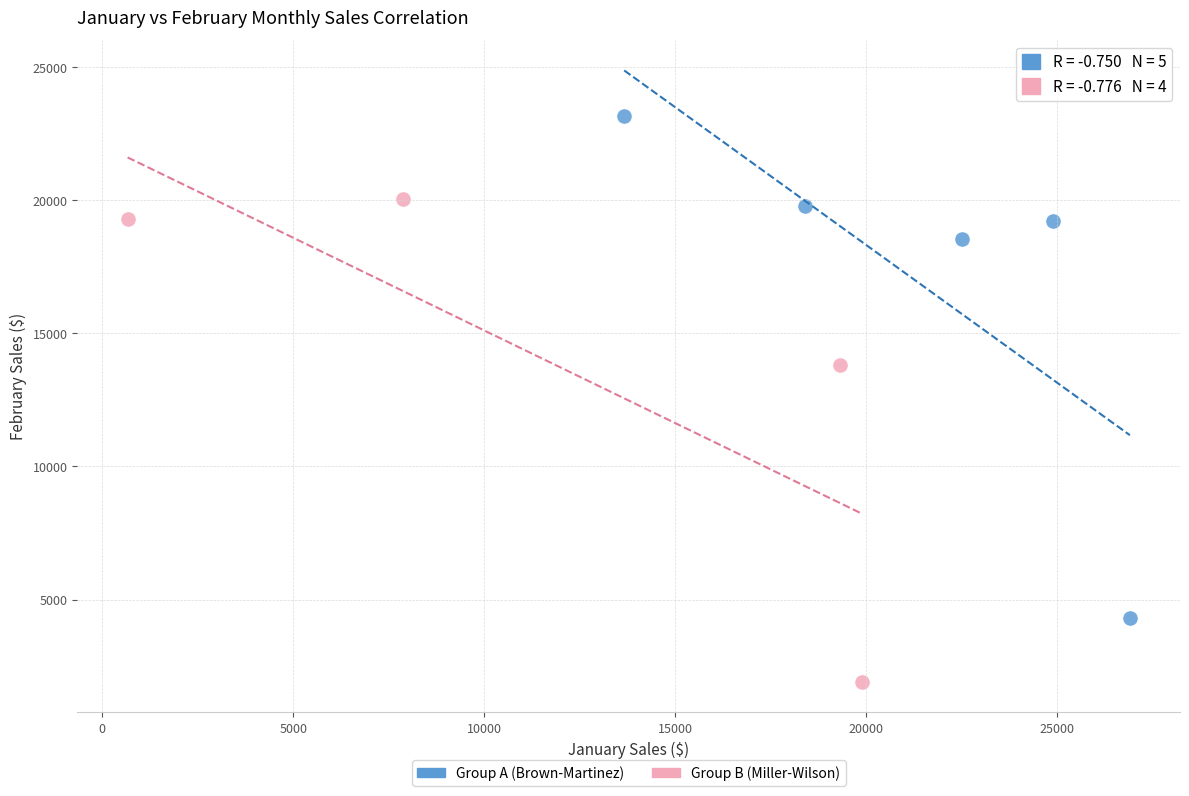

Which series reaches the minimum Y coordinate?

Group B (Miller-Wilson)